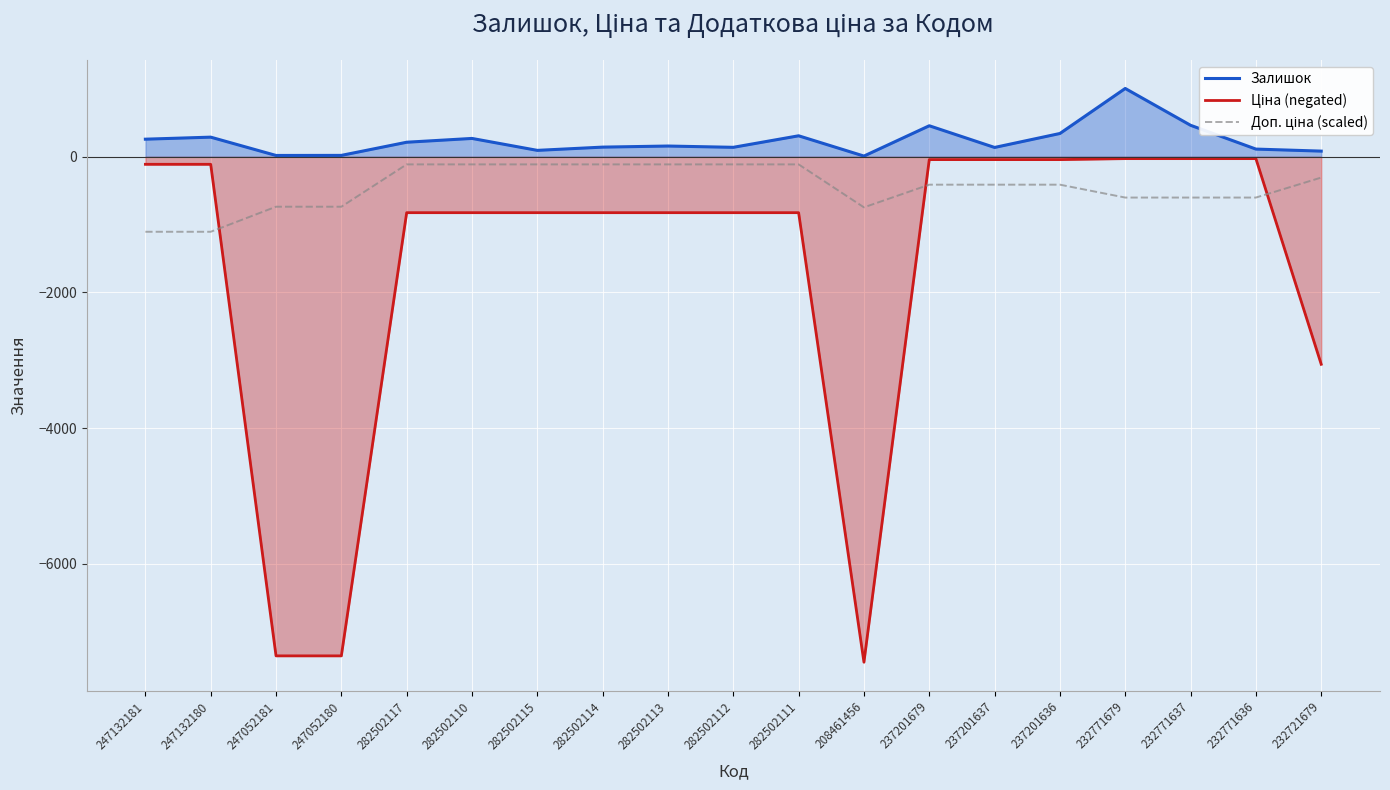

Reading left to right, list all the values displayed in this chart.

Залишок: 260.0	290.0	20.0	21.0	215.0	271.0	95.0	143.0	159.0	140.0	310.0	11.0	458.0	138.0	344.0	1008.0	465.0	114.0	84.0
Ціна (negated): -110.5	-110.5	-7360.2	-7360.2	-823.9	-823.9	-823.9	-823.9	-823.9	-823.9	-823.9	-7453.8	-41.1	-41.1	-41.1	-26.7	-26.7	-26.7	-3059.7
Доп. ціна (scaled): -1105.5	-1105.5	-736.0	-736.0	-111.6	-111.6	-111.6	-111.6	-111.6	-111.6	-111.6	-745.4	-410.9	-410.9	-410.9	-601.0	-601.0	-601.0	-306.0